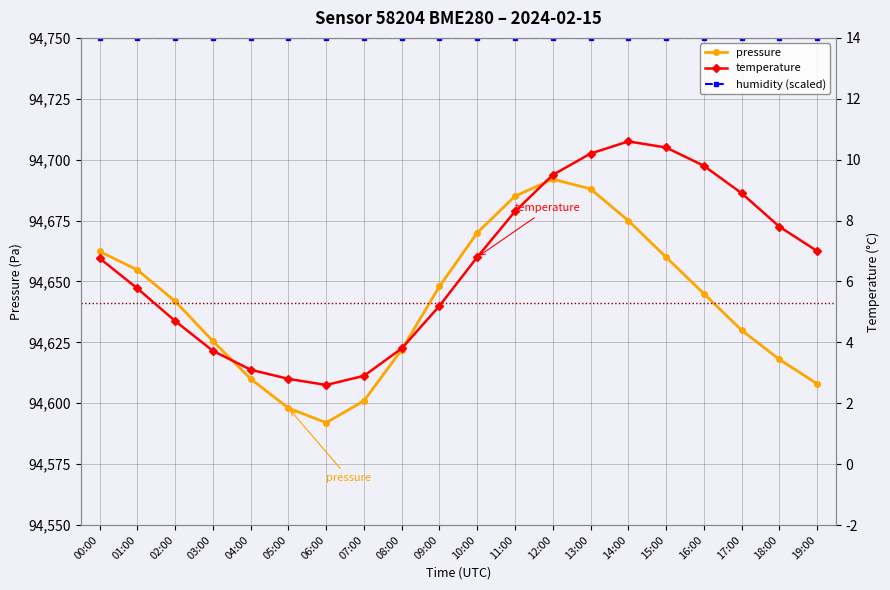

The value of temperature at 01:00 is 9.8. True or false?

False